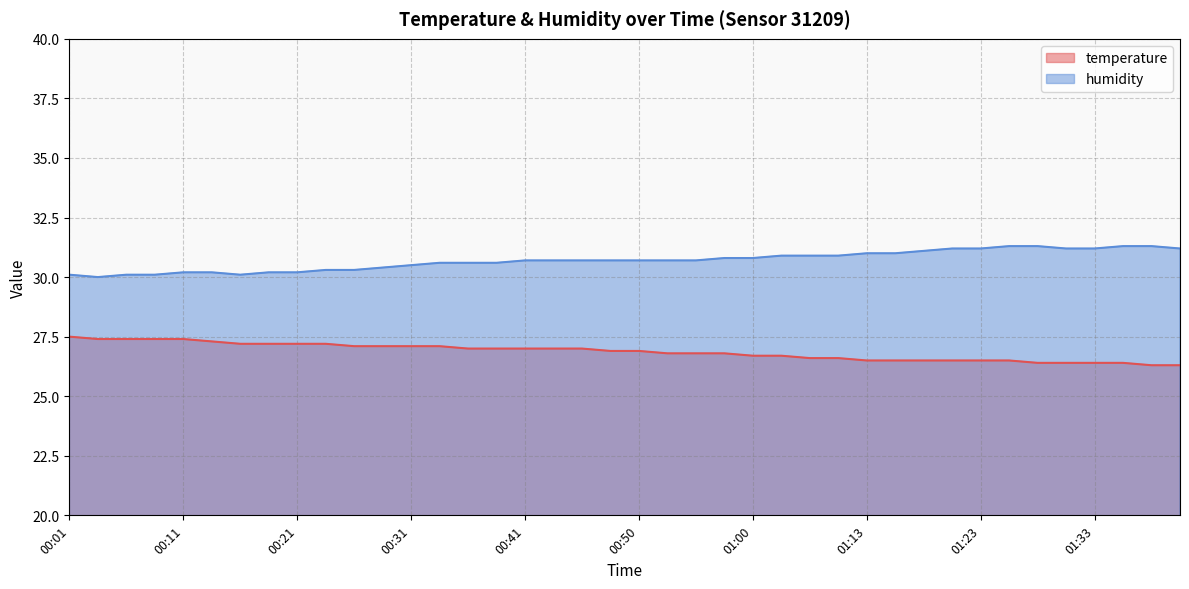

How many distinct data groups are displayed?

2